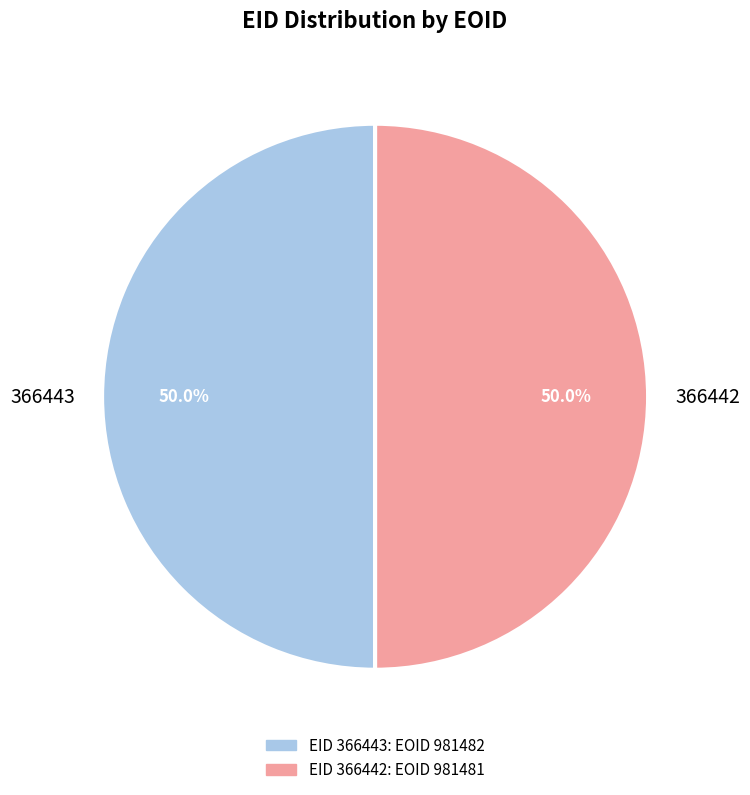

True or false: 366442 accounts for 50% of the total.

True